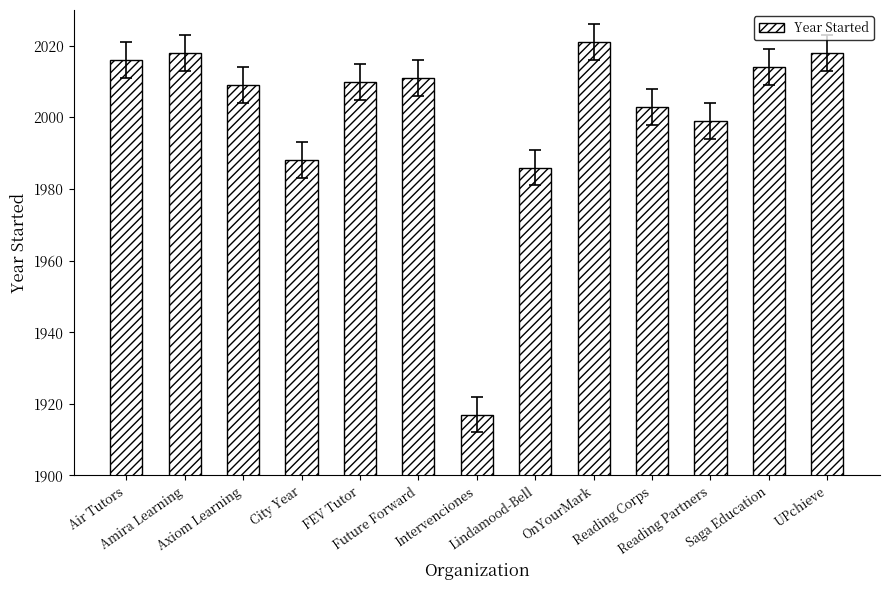

What is the value of the 2nd bar from the left?

2018